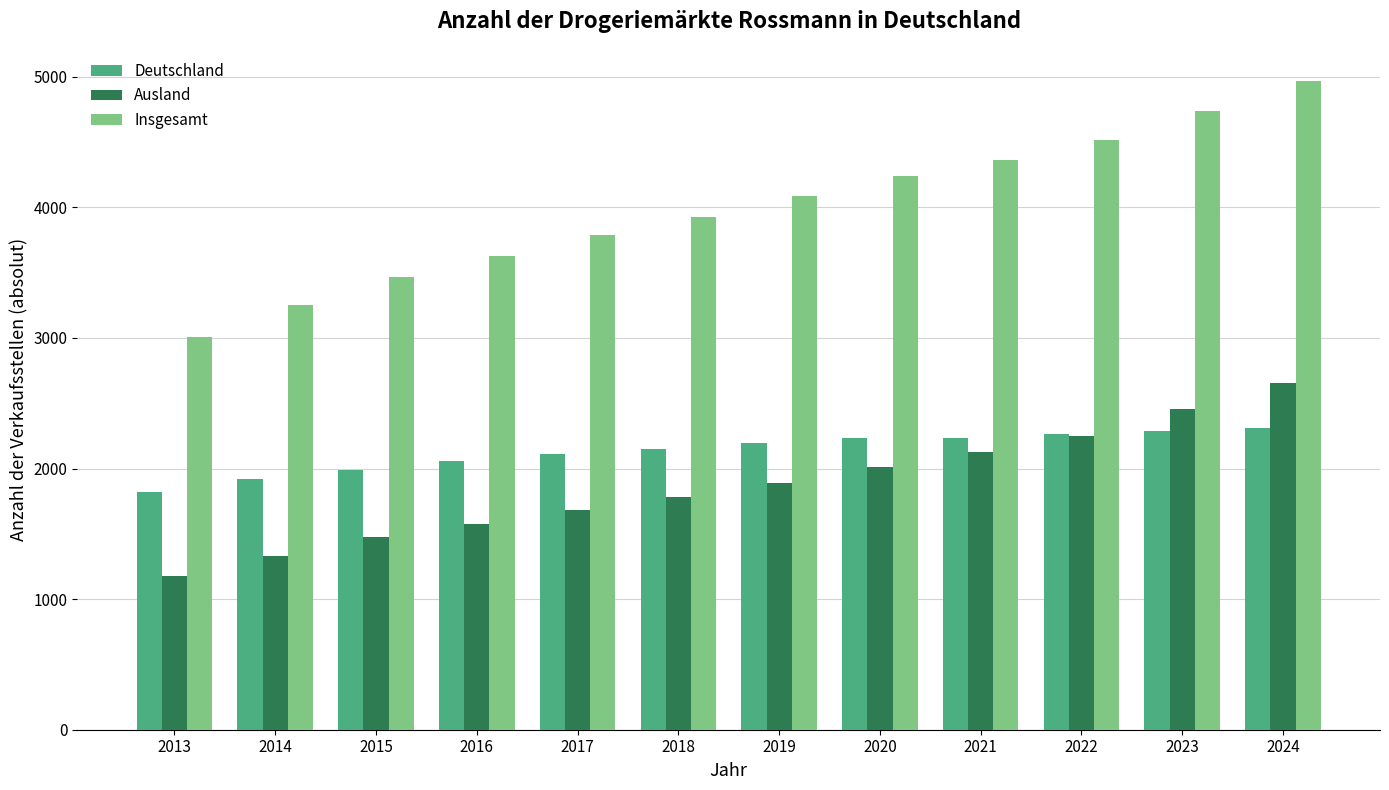

What is the difference between the highest and lowest values at 2015?

1991